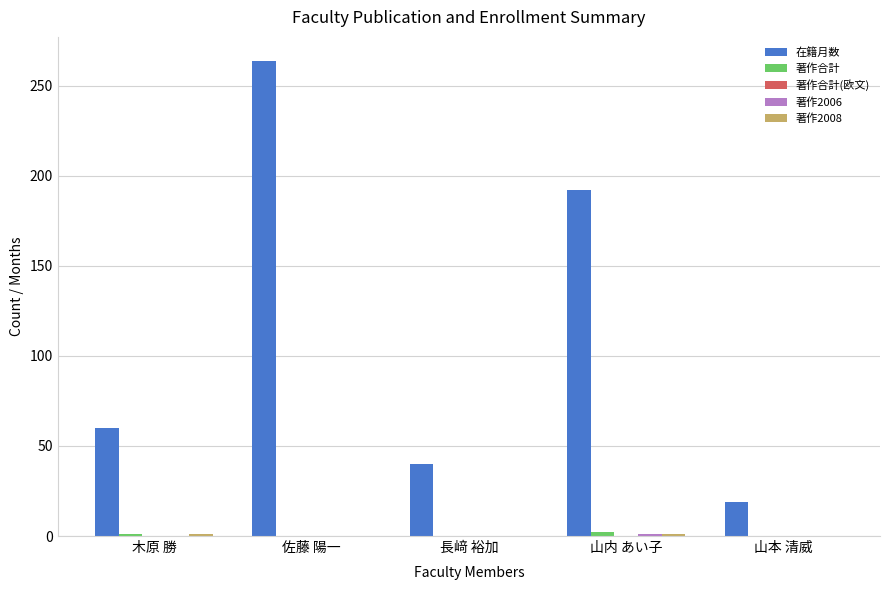

What is the maximum value for 在籍月数?

264